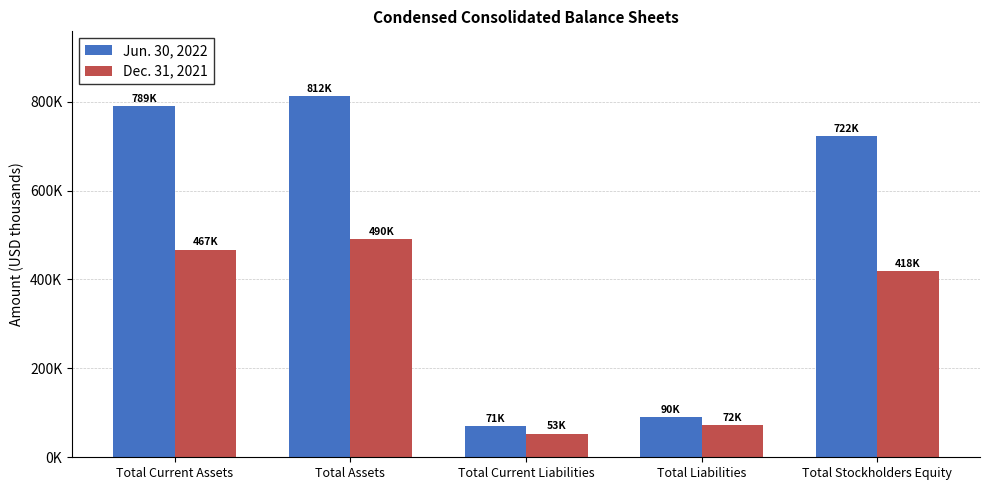

Are the bars grouped side by side (vs. stacked)?

Yes